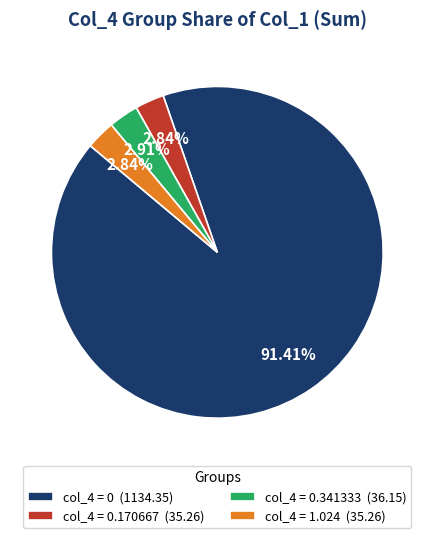

Approximately how many times larger is the value at col_4 = 0.341333 (36.15) compared to col_4 = 0.170667 (35.26)?

1.0